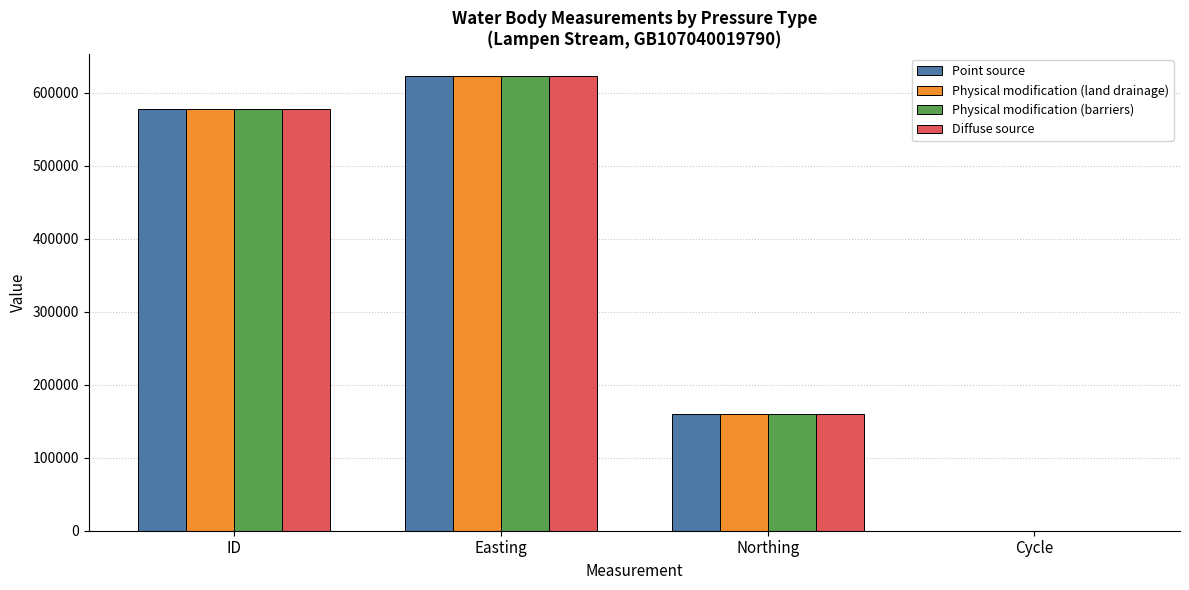

What is the maximum value for Diffuse source?

622060